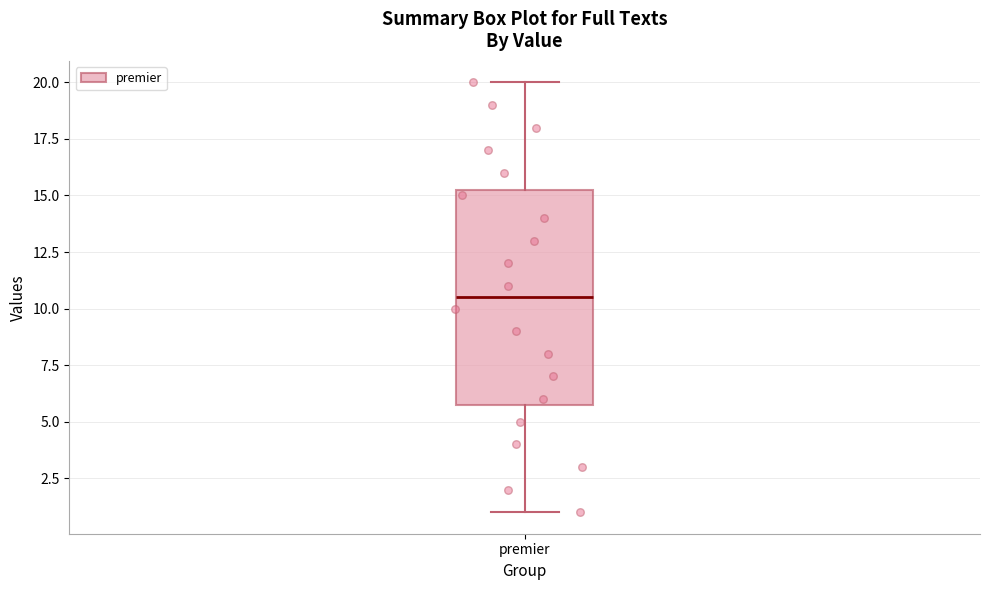

Read this box plot against the y-axis: the position of the median line, the range covered by the box, and the ends of both whiskers. The values are not printed on the chart, so give them approximately, as read against the axis.

median 10.5, box 6.0 to 15.5, whiskers 1.0 to 20.0